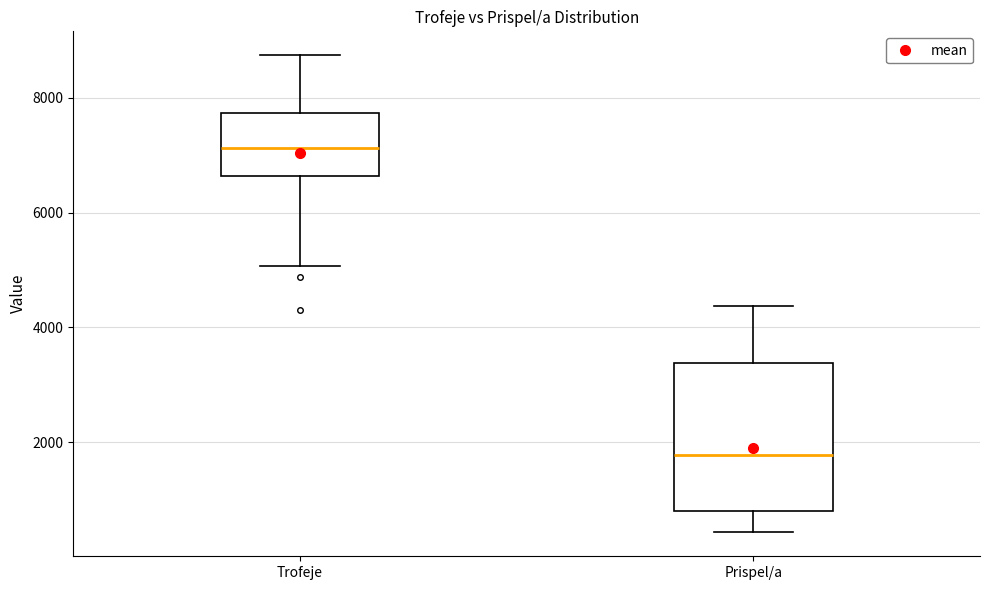

Where does the median line of the box for Trofeje sit on the y-axis? The values are not printed on the chart, so give them approximately, as read against the axis.

7200